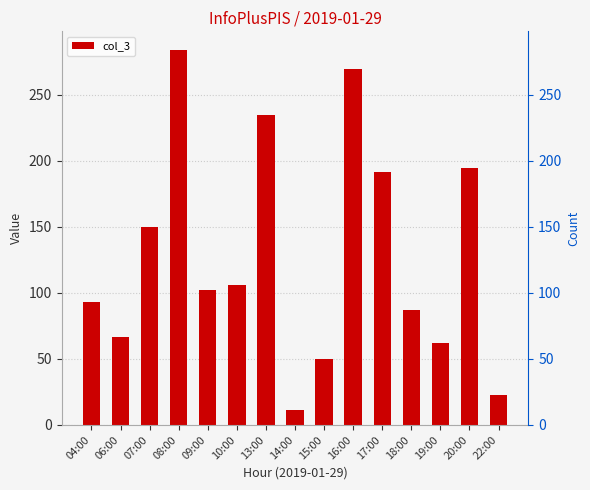

What is the greatest value displayed?

284